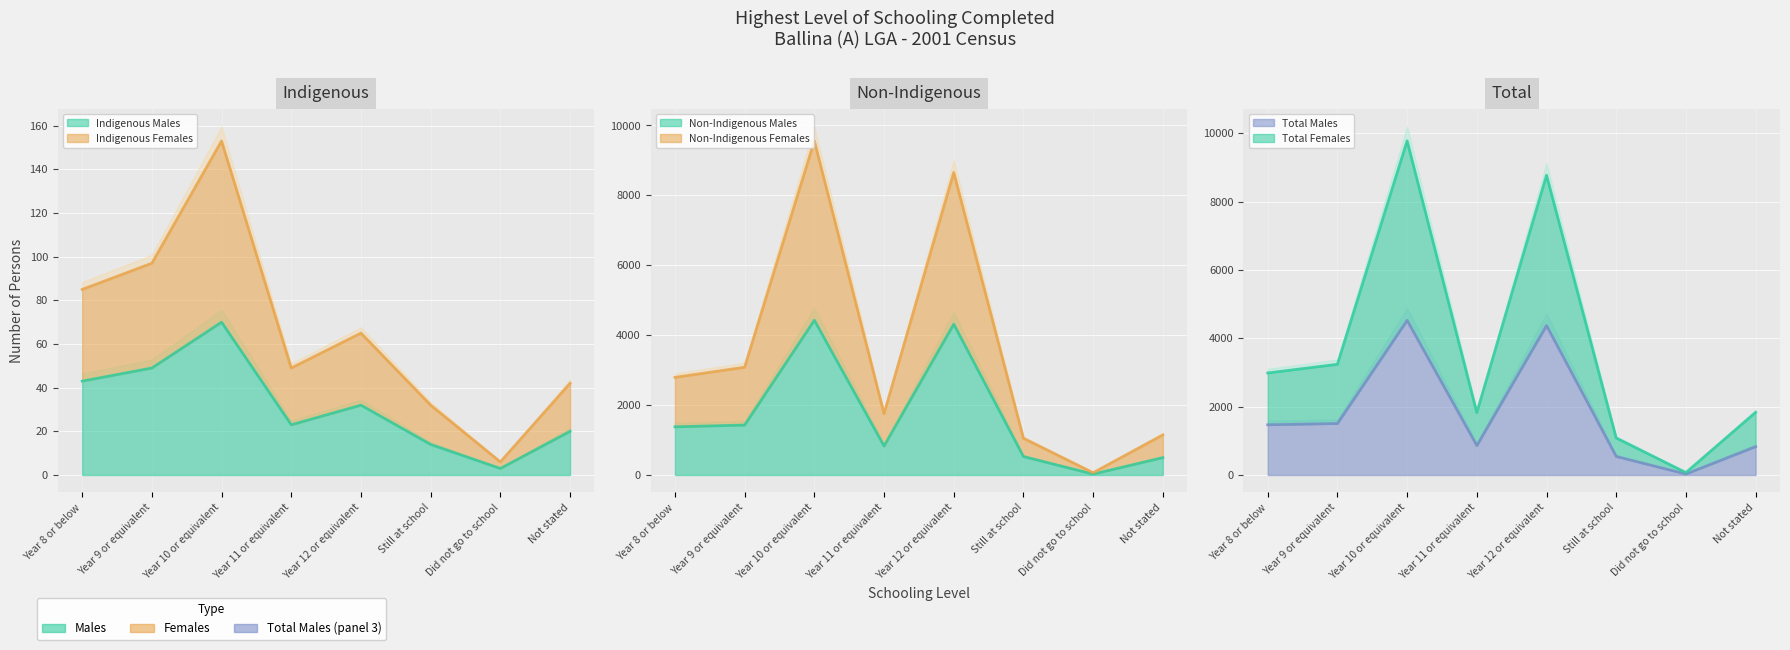

True or false: Indigenous Males has more than 1 points higher than both neighbors.

True